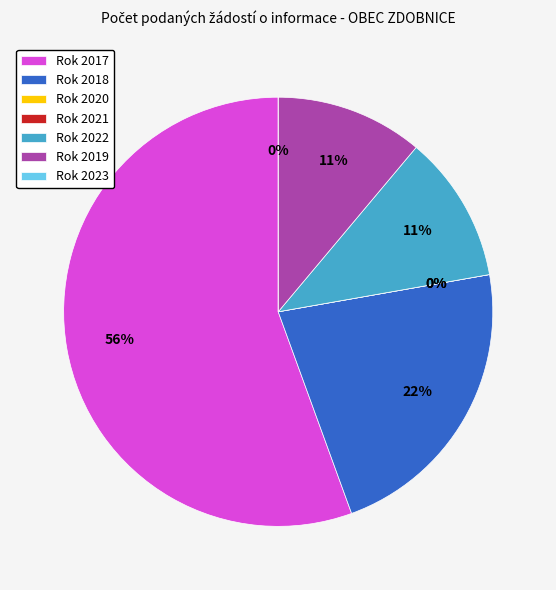

To the nearest percent, what is the difference between the largest and smallest slice percentages?

56%